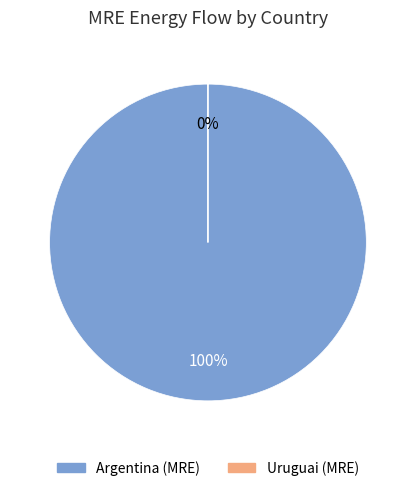

Is it true that 5 is 11% of the pie?

False